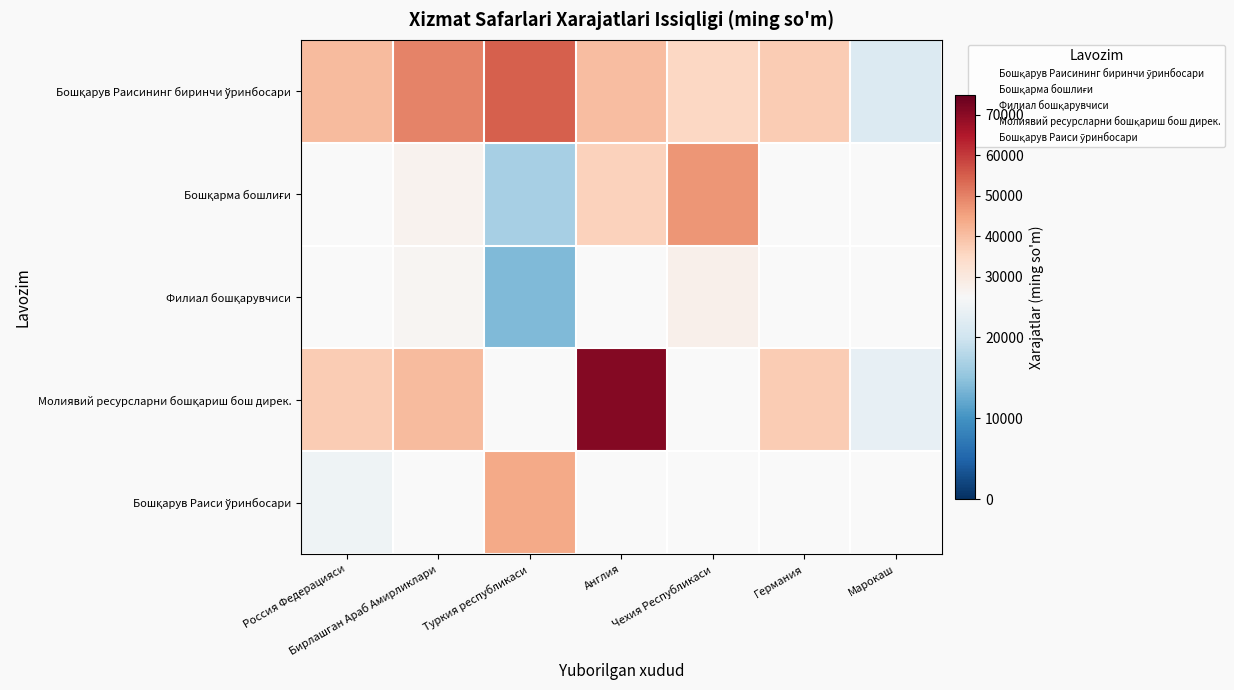

How many data points does each series have?

7